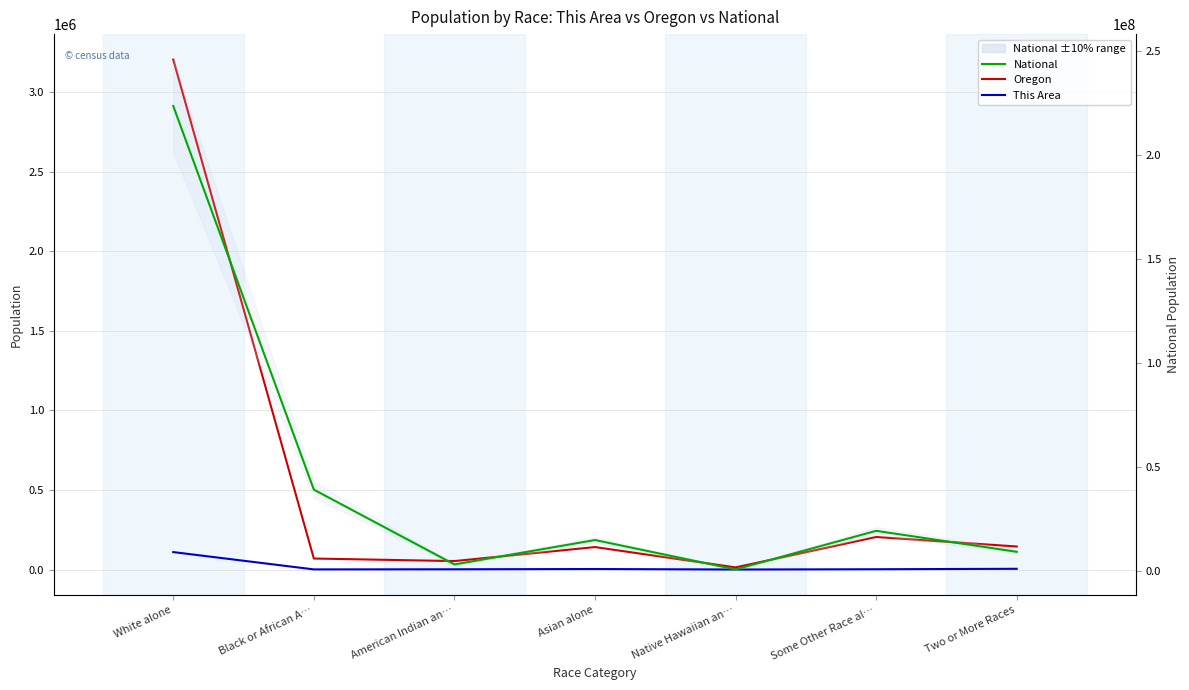

At how many categories does at least one series exceed 12626529?

4